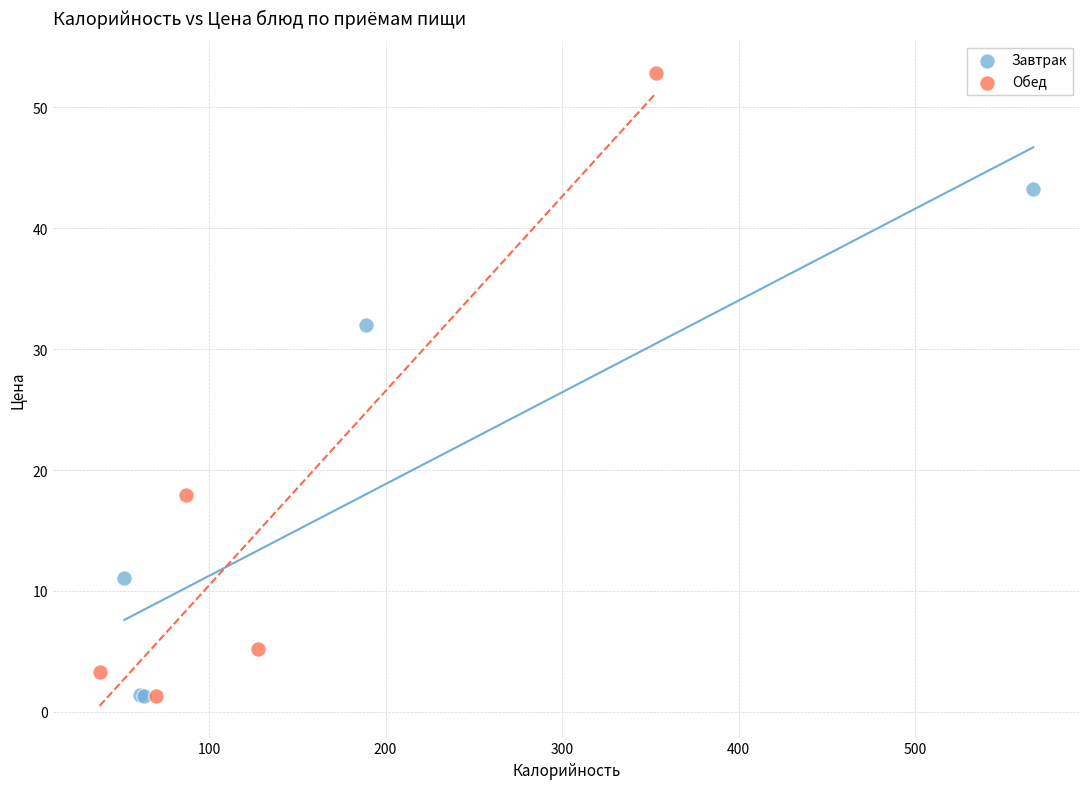

Which series has the widest spread of Y values?

Обед